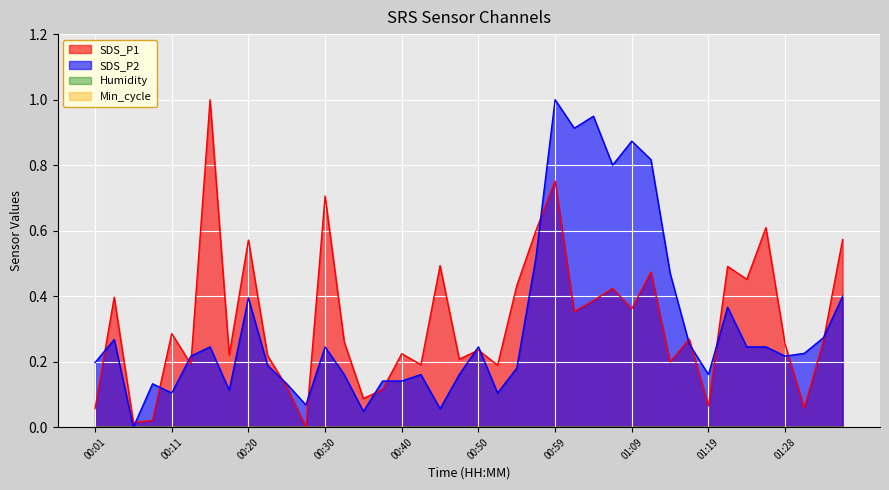

Is it true that SDS_P1 equals 0.1 at 00:40?

False